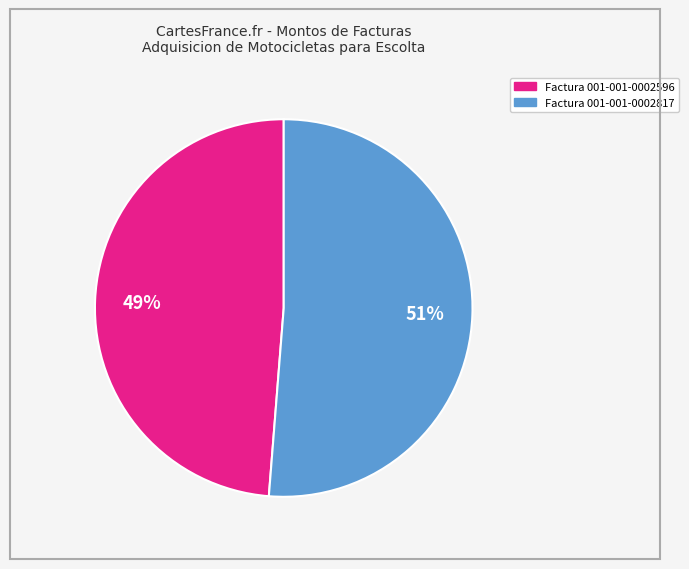

The Factura 001-001-0002817 slice represents 40% of the pie. True or false?

False